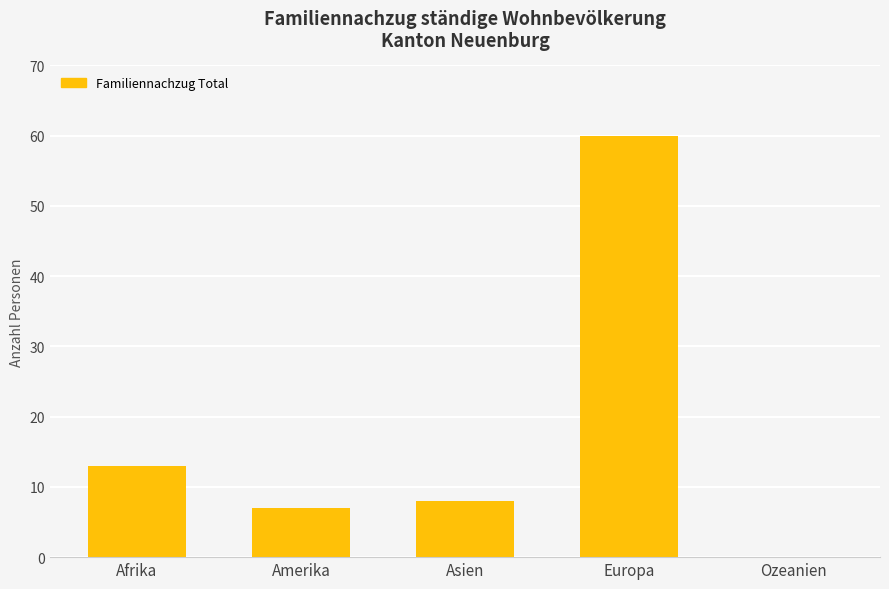

Where is the data nearest to the value 30?

Afrika